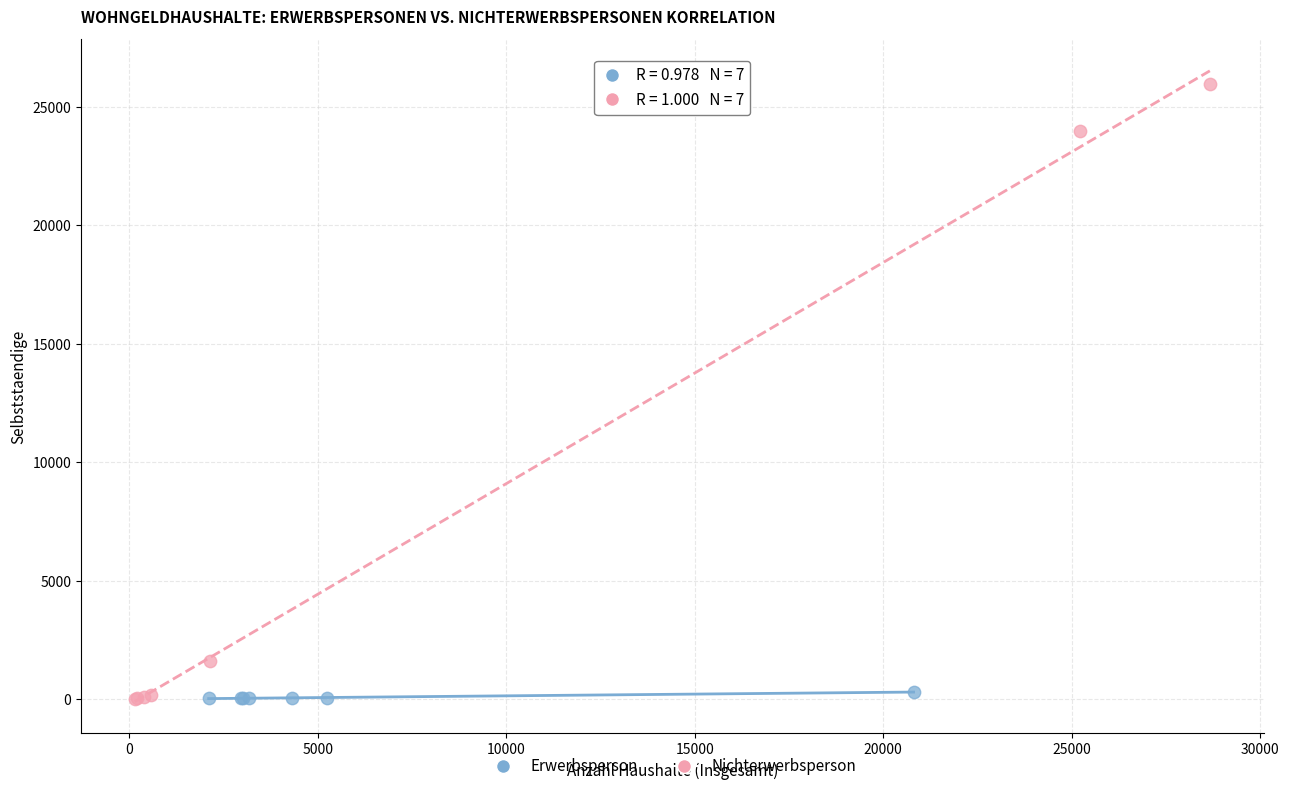

Which series reaches the maximum Y coordinate?

Nichterwerbsperson